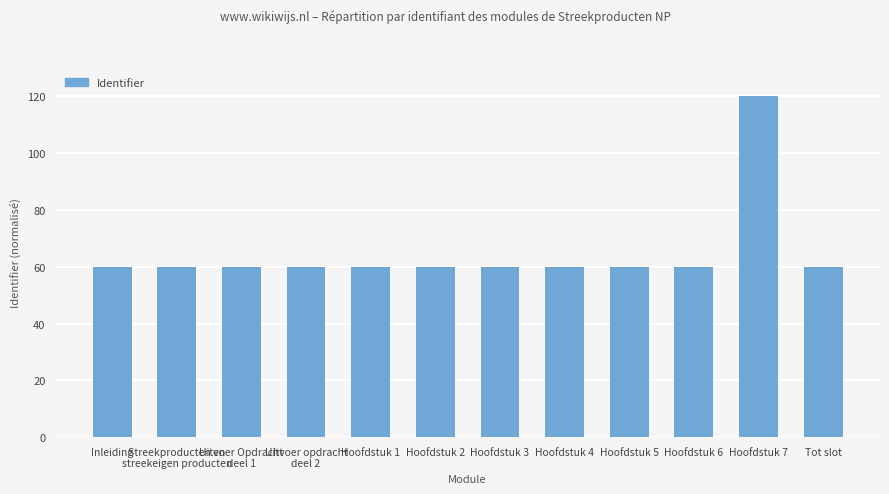

What is the sum of all values?

780.2